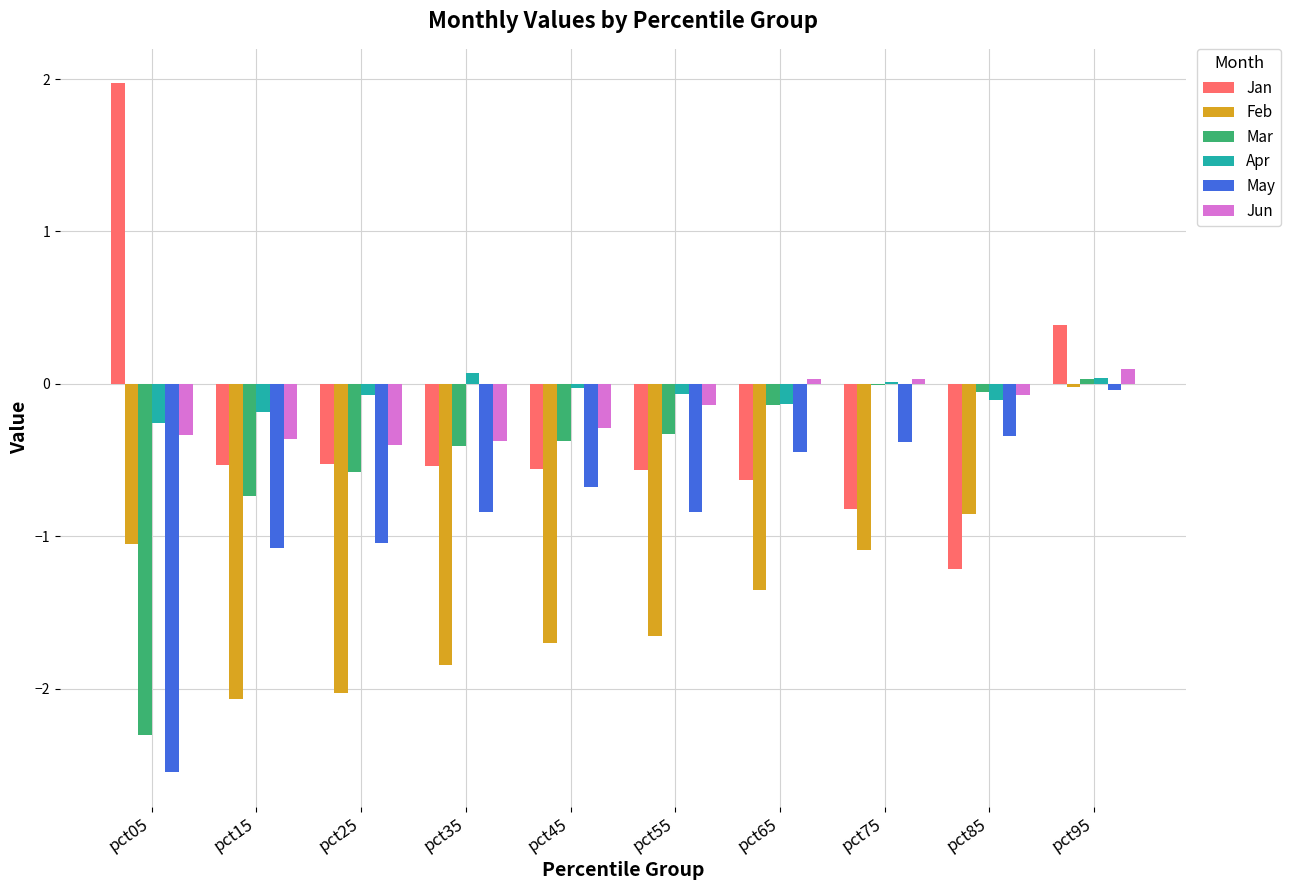

What value does the Jan series have at pct15?

-0.5